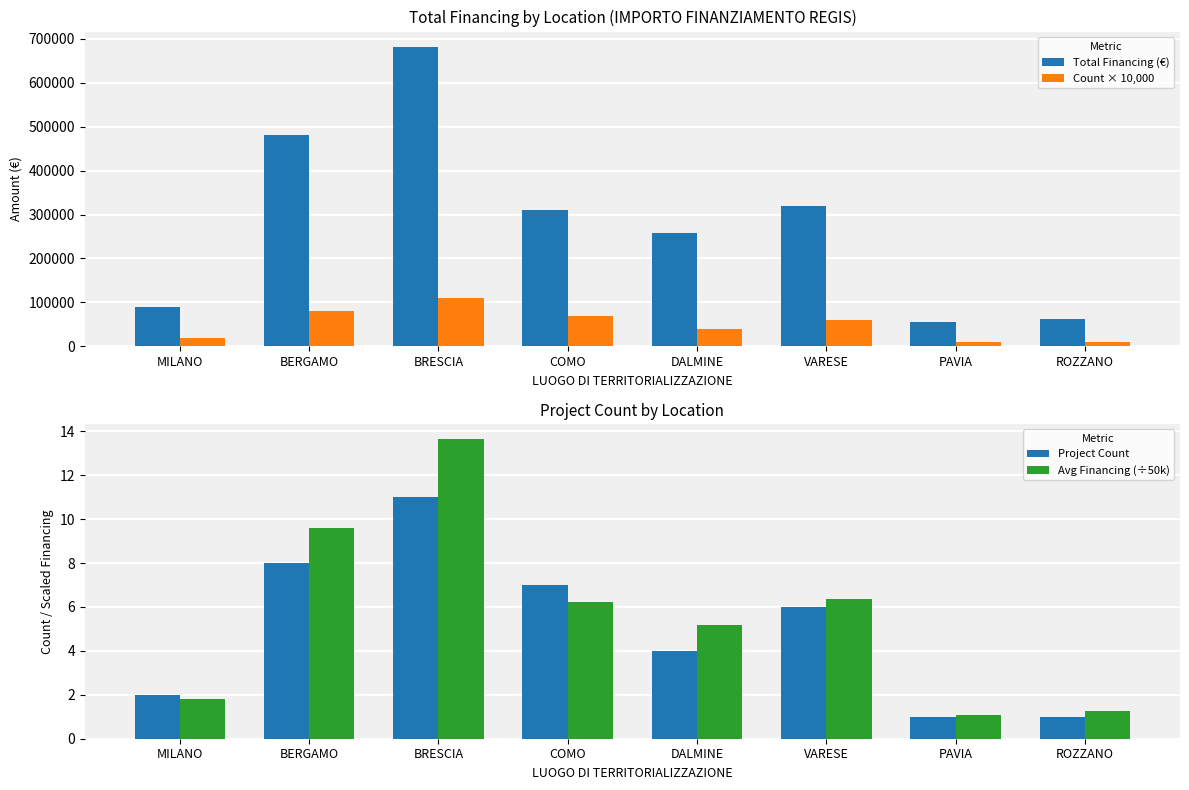

What is the sum of the Total Financing (€) values at BERGAMO and VARESE?

799859.1